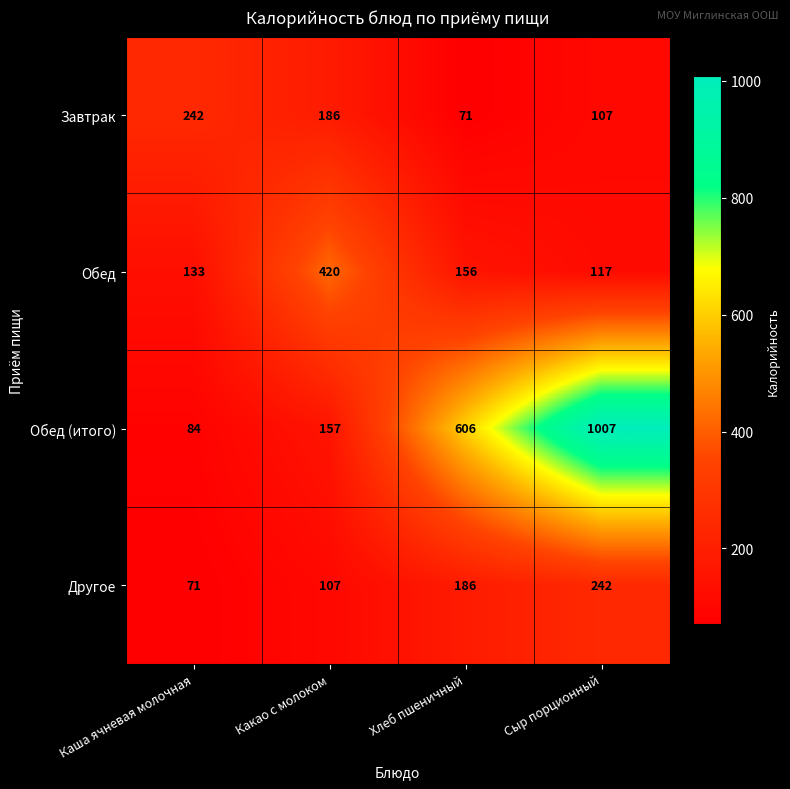

What is the difference between the Обед values at Сыр порционный and Хлеб пшеничный?

39